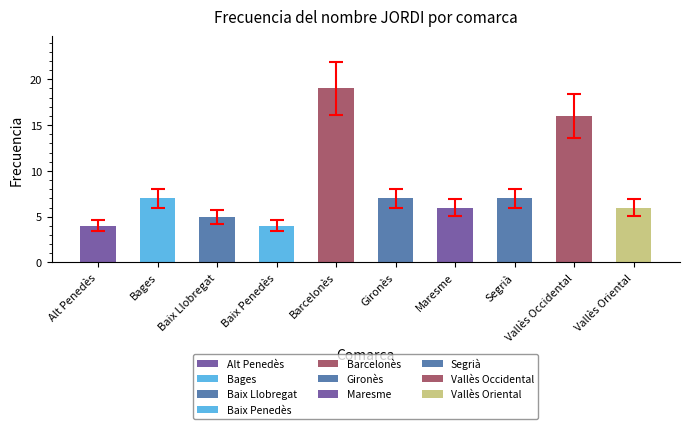

Reading left to right, what are all the values shown in this chart?

4	7	5	4	19	7	6	7	16	6